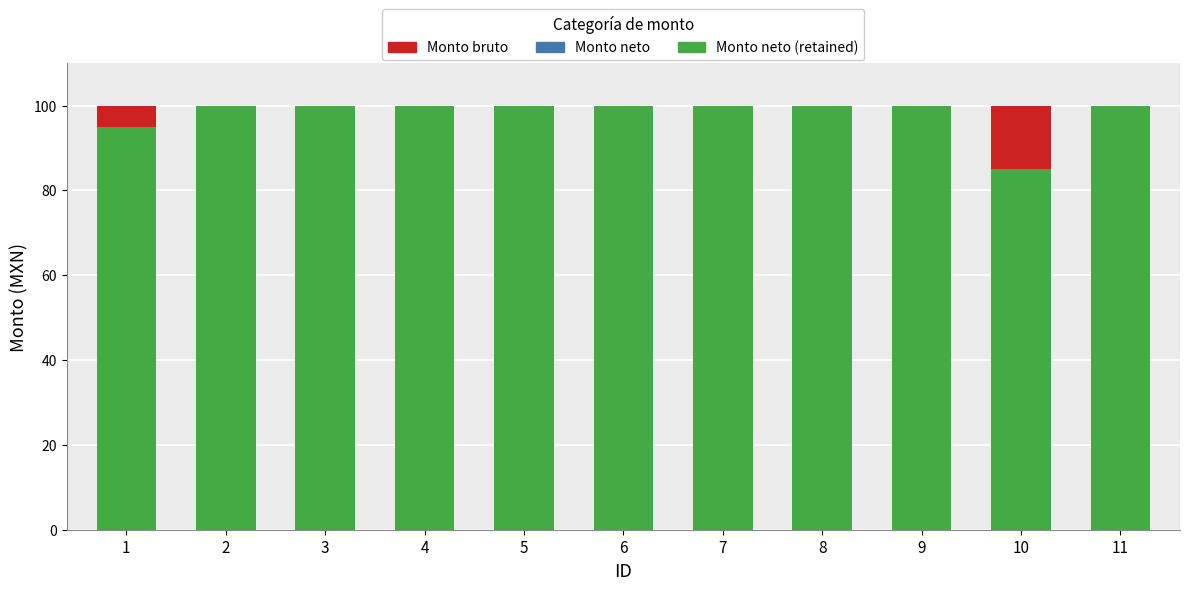

True or false: Monto neto (retained) has a value of 39.4 at 9.

False